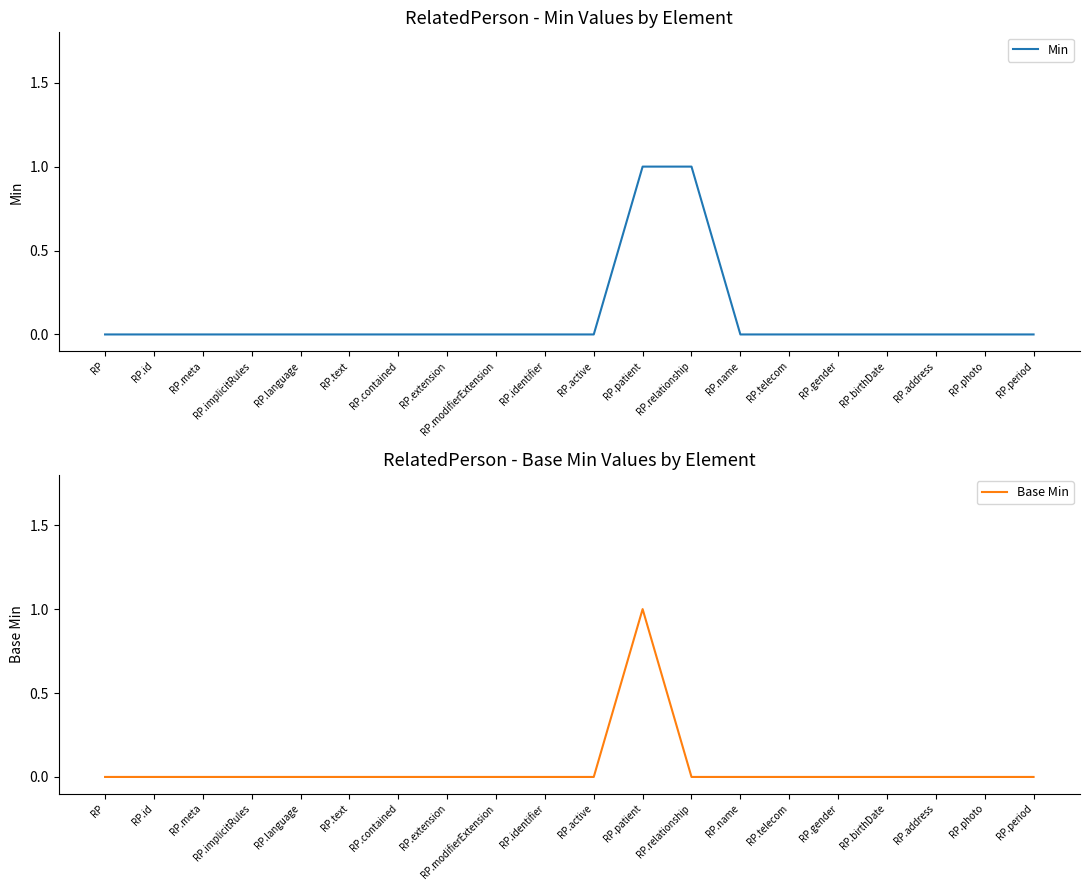

List the series in order of their overall mean, highest first.

Min, Base Min